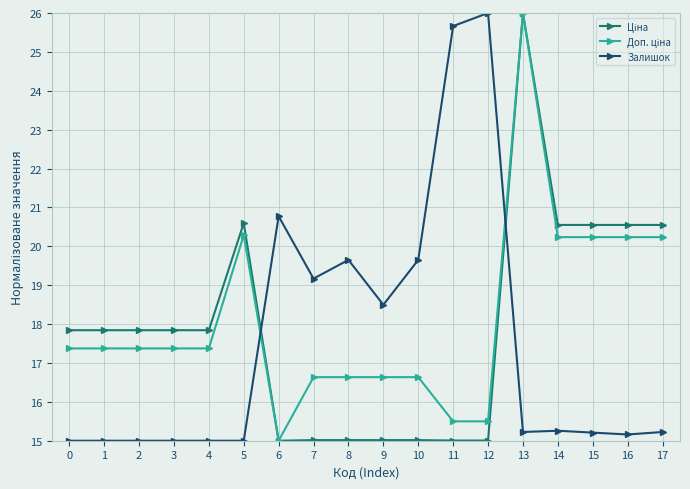

True or false: Залишок has more than 0 points higher than both neighbors.

True